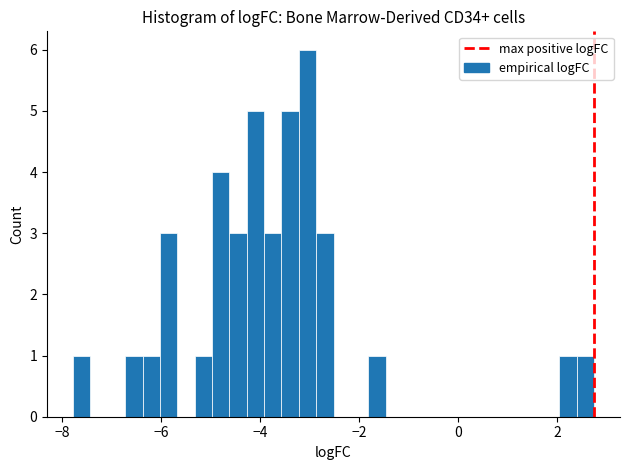

Read against the x-axis, roughly where is the centre of the tallest bar?

-3.0